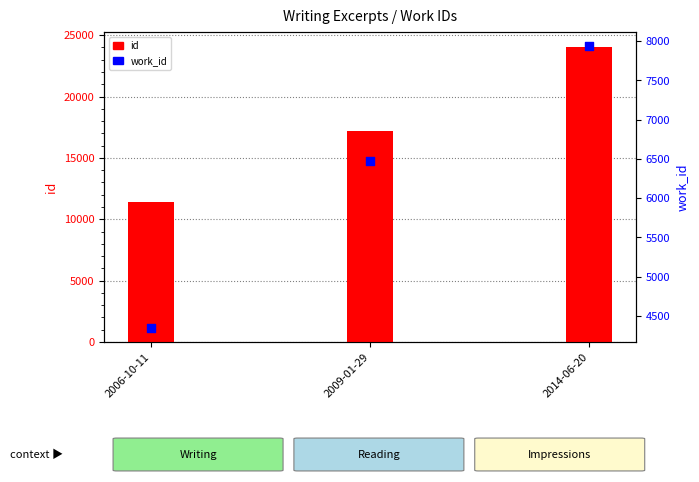

What is the total value across all series at 2014-06-20?

31998